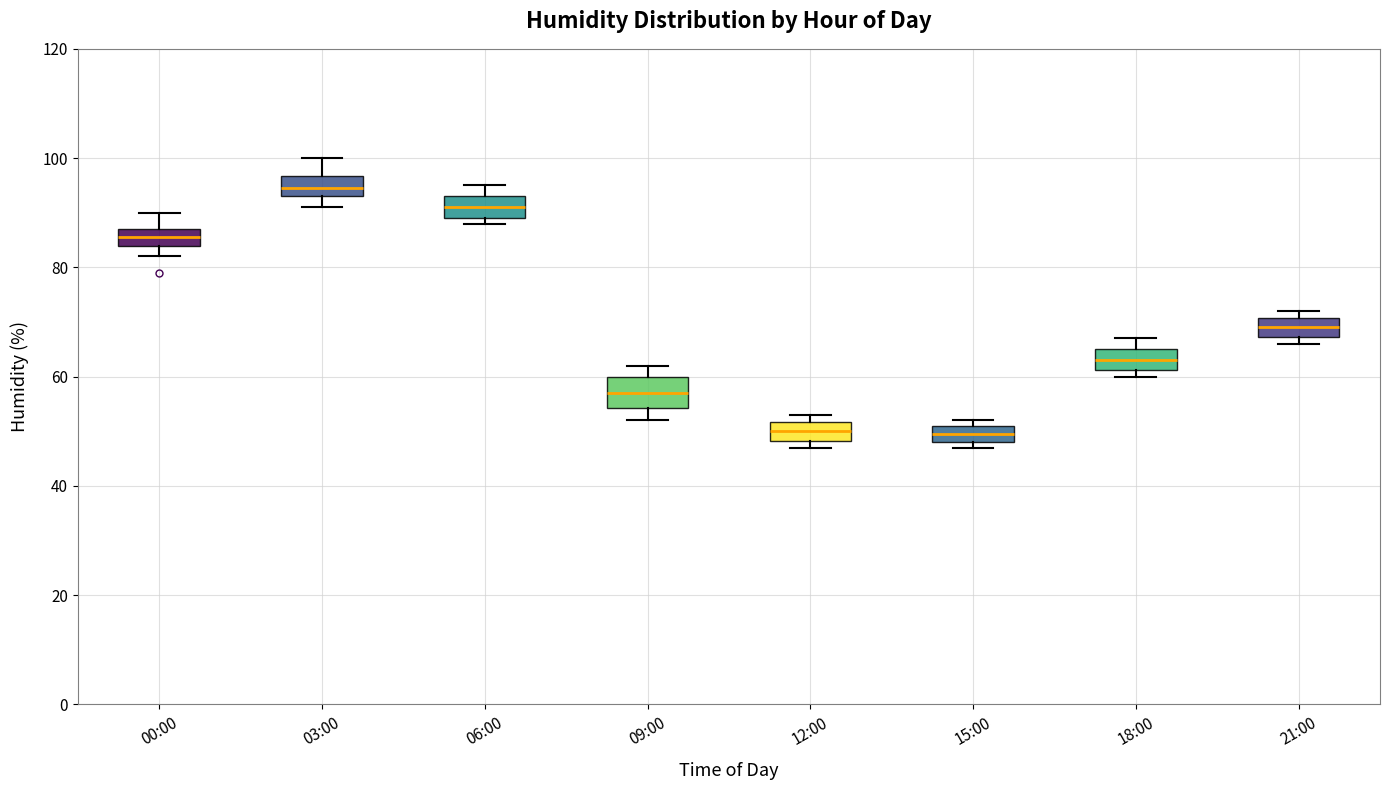

Reading left to right, transcribe this box plot: for each box, give where its median line is, the range the box spans, and where its two whiskers end, as read against the y-axis. The values are not printed on the chart, so give them approximately, as read against the axis.

00:00: median 86, box 84 to 88, whiskers 82 to 90
03:00: median 94 (inside the box), box 94 to 96, whiskers 92 to 100
06:00: median 92, box 90 to 94, whiskers 88 to 96
09:00: median 58, box 54 to 60, whiskers 52 to 62
12:00: median 50, box 48 to 52, whiskers 48 (just below the box's lower edge) to 54
15:00: median 50, box 48 to 52, whiskers 48 (just below the box's lower edge) to 52 (just above the box's upper edge)
18:00: median 64, box 62 to 66, whiskers 60 to 68
21:00: median 70 (inside the box), box 68 to 70, whiskers 66 to 72